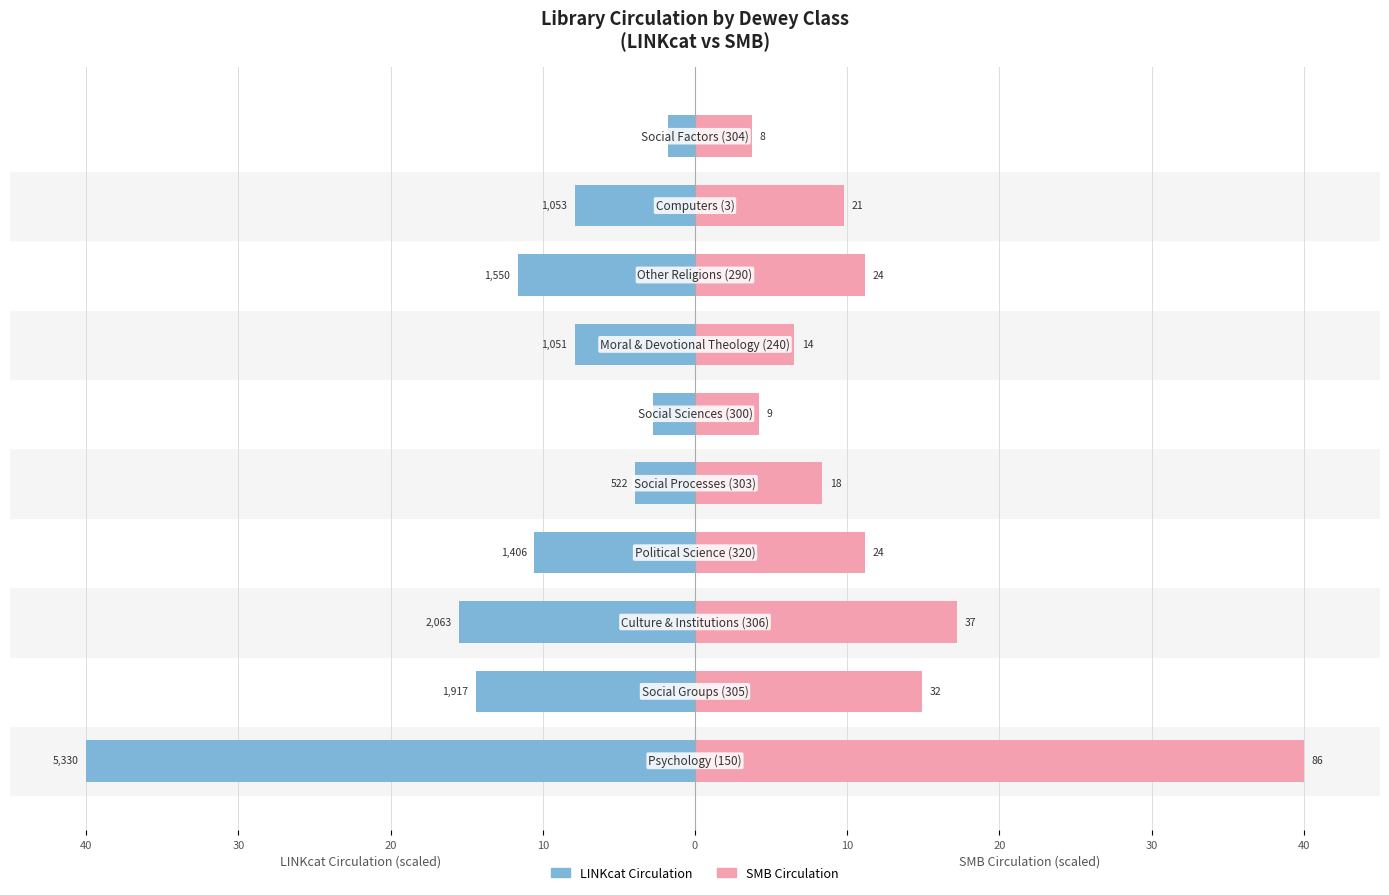

What is the minimum value for SMB Circulation?

3.7